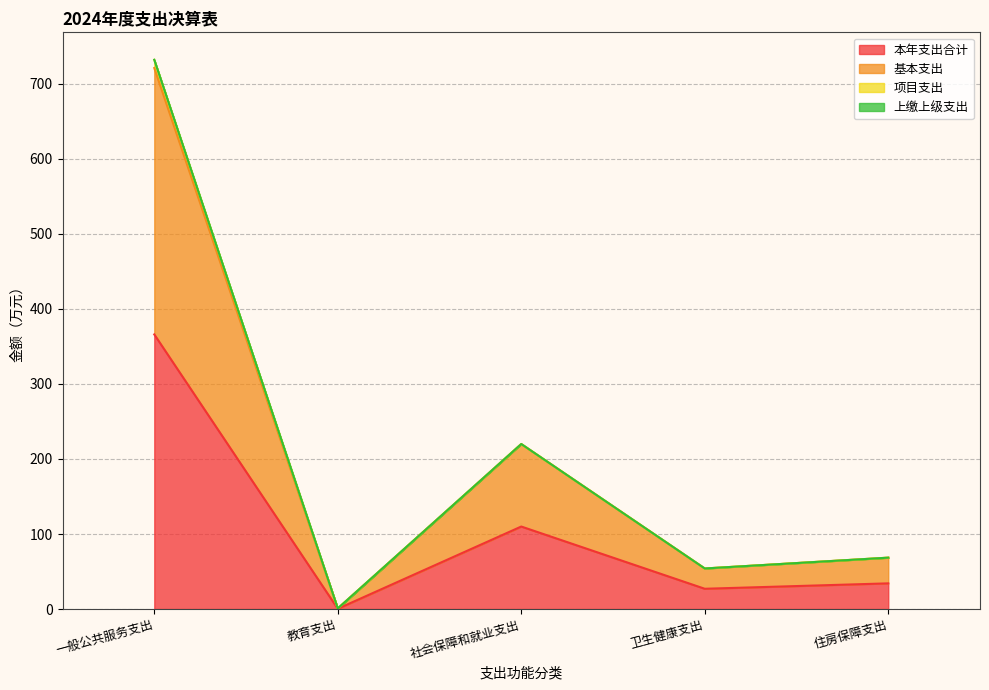

At which category is the sum across all series the highest?

一般公共服务支出